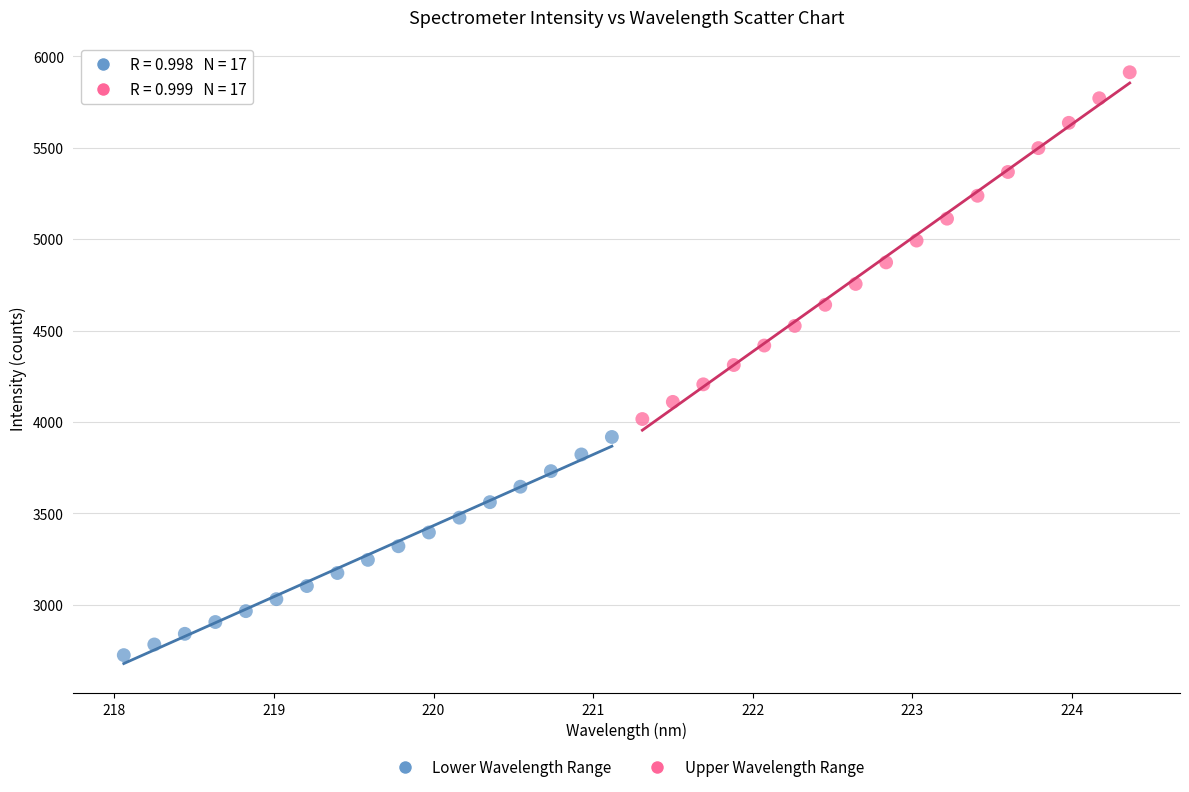

Which series has the widest spread of Y values?

Upper Wavelength Range